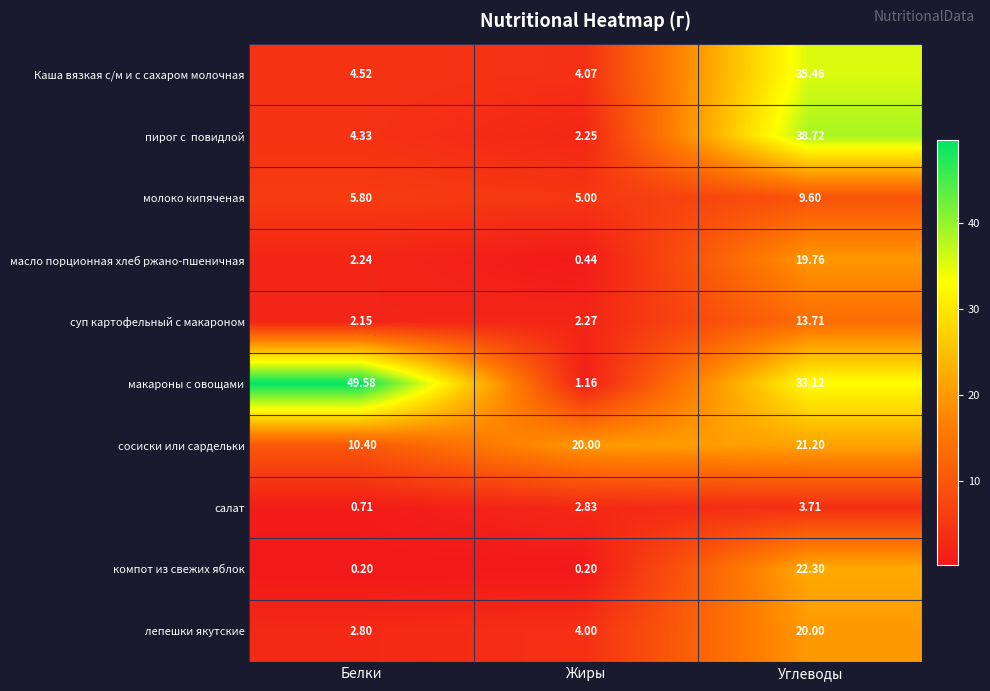

At which label is молоко кипяченая closest to 7?

Белки